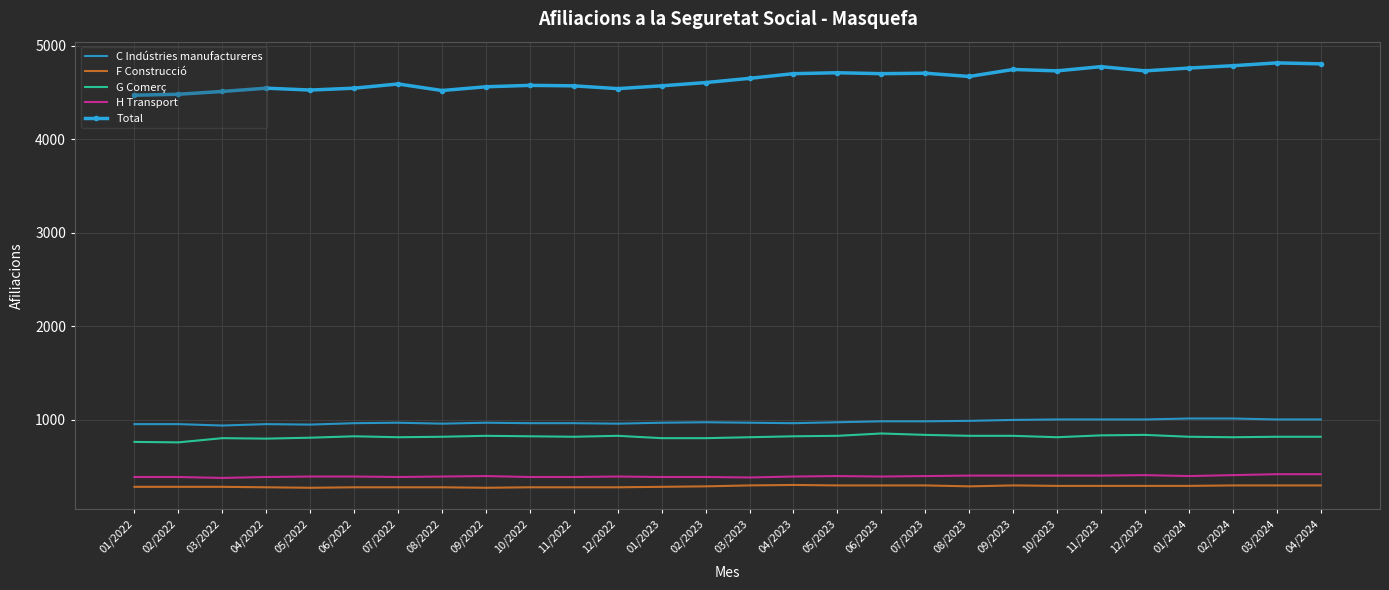

What is the sum of all C Indústries manufactureres values?

27380